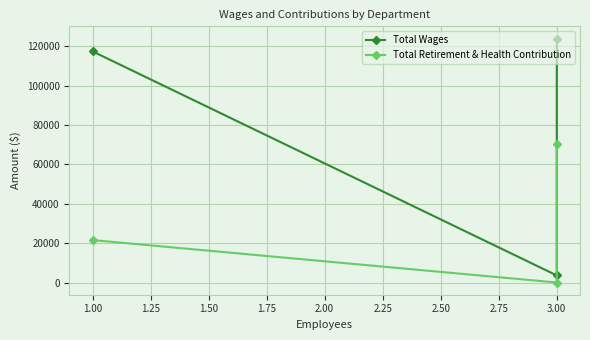

At how many categories does at least one series exceed 8975?

2